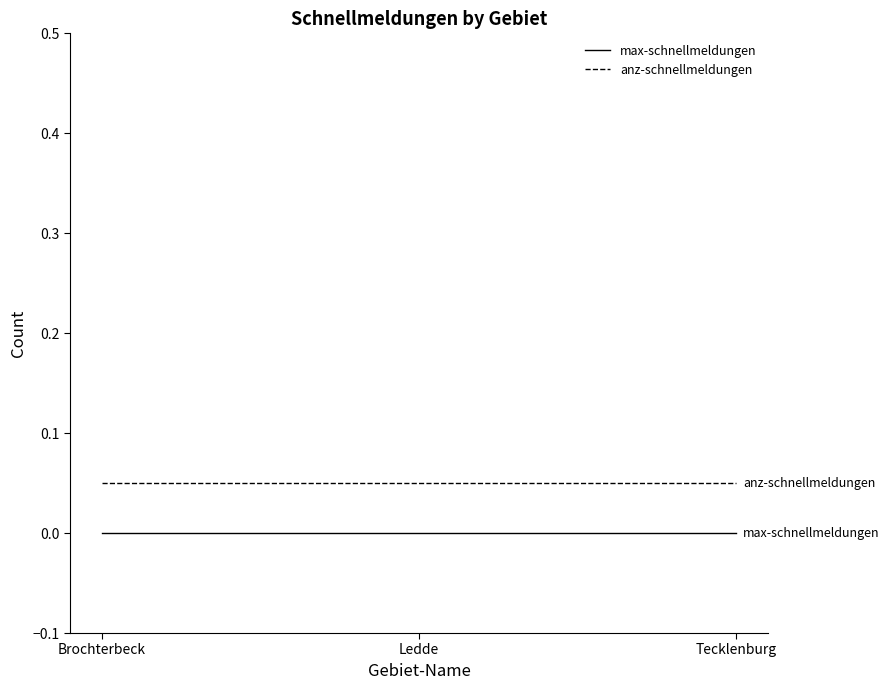

Is the value of anz-schnellmeldungen at Tecklenburg greater than the value of max-schnellmeldungen at Tecklenburg?

Yes